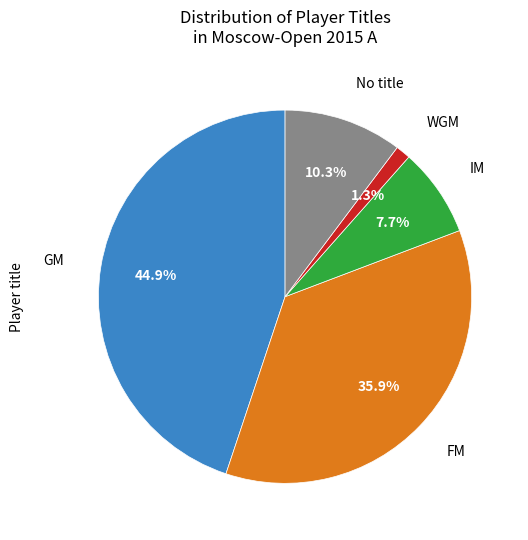

Is there a majority slice in this chart?

No